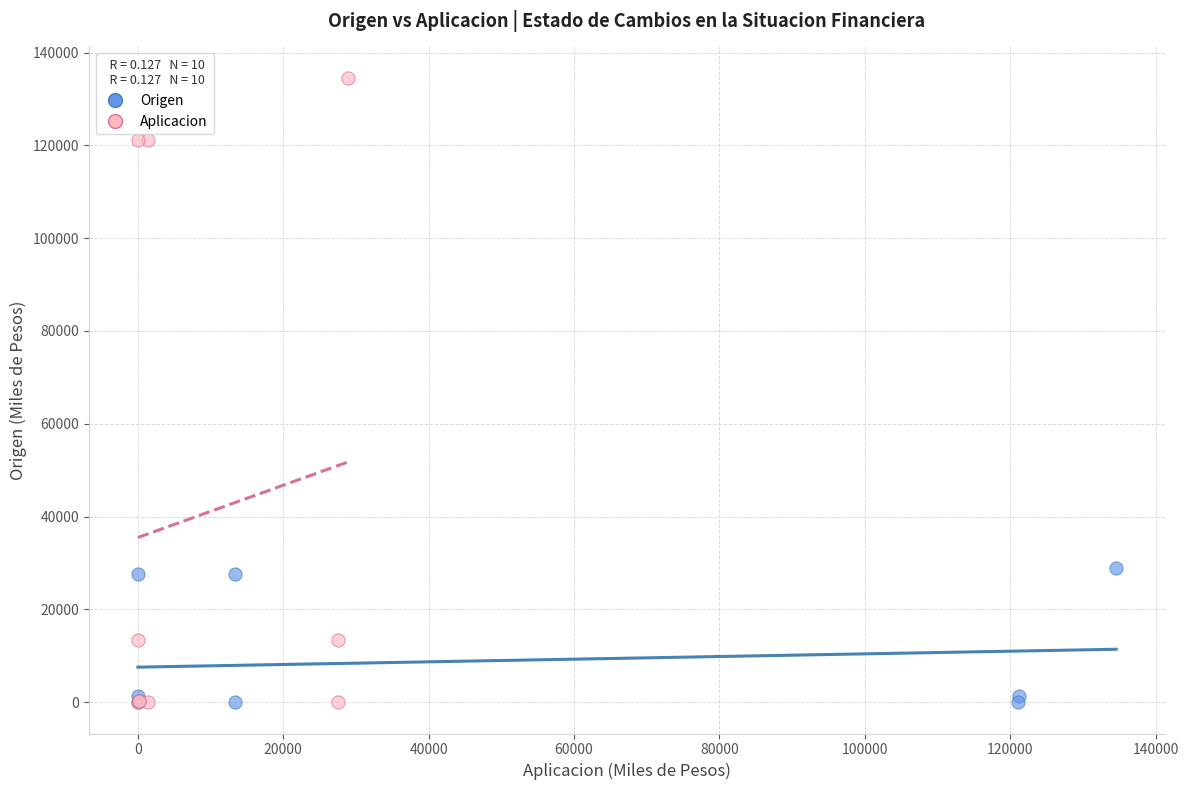

Which series contains the highest Y value?

Aplicacion